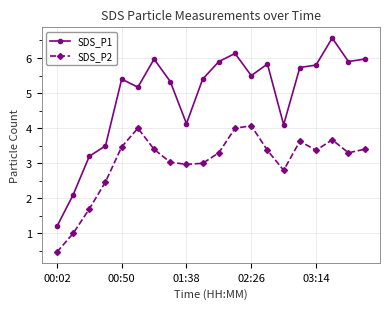

What is the minimum value for SDS_P1?

1.2